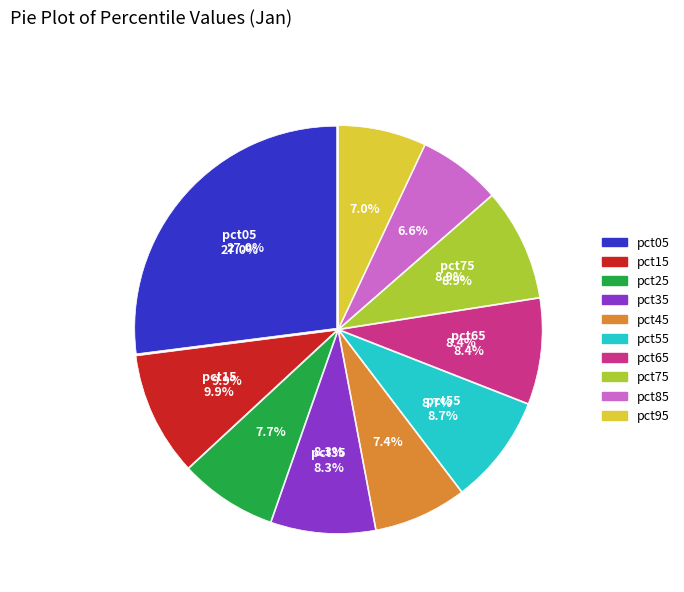

What percentage is the pct85 slice, to the nearest percent?

7%